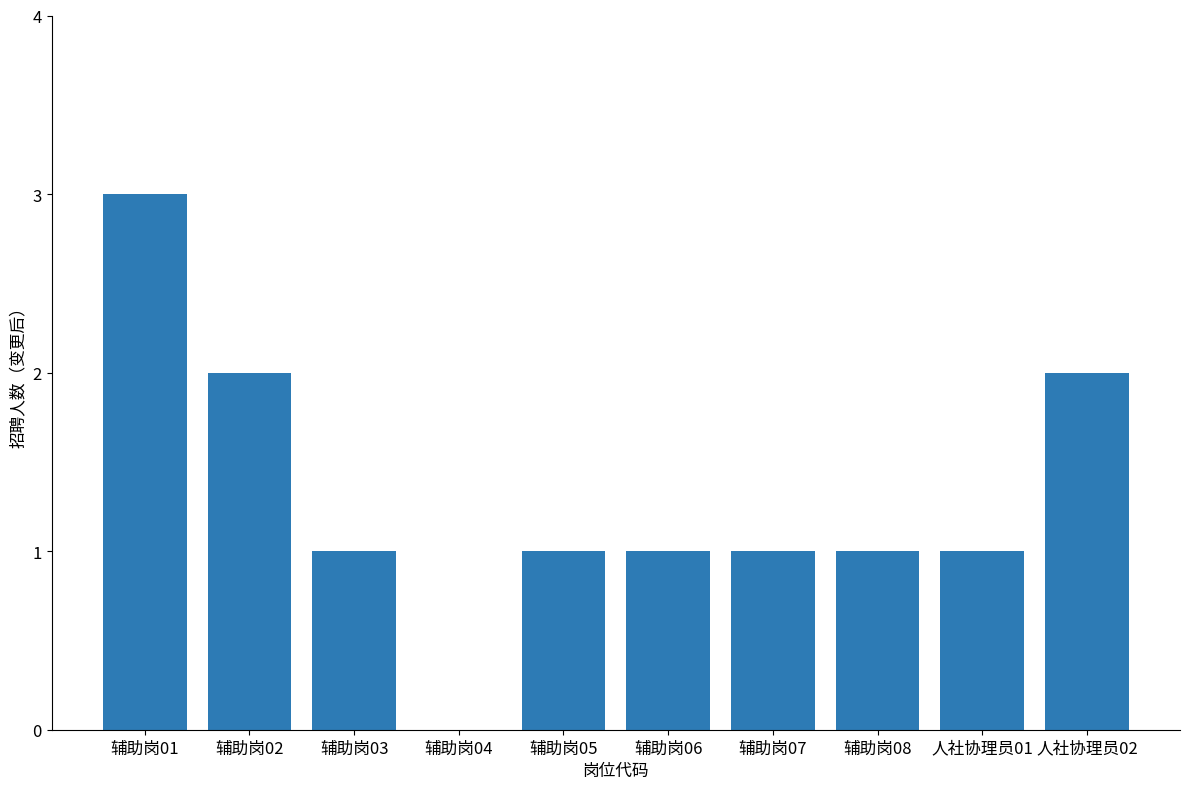

Which label corresponds to the largest value in the chart?

辅助岗01